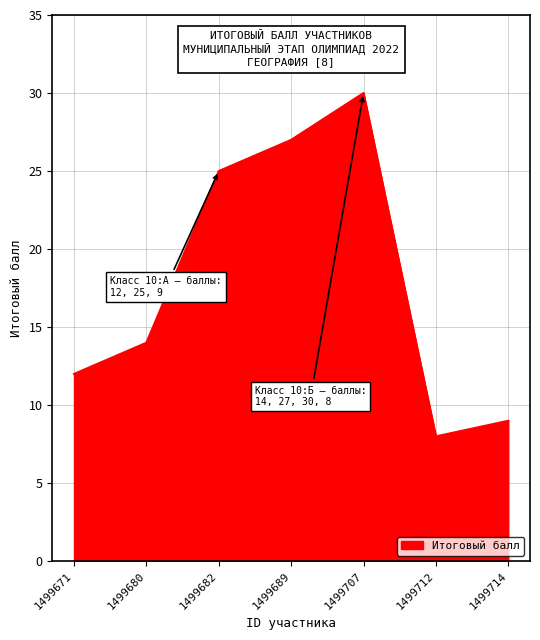

The value at 1499671 is 16. True or false?

False